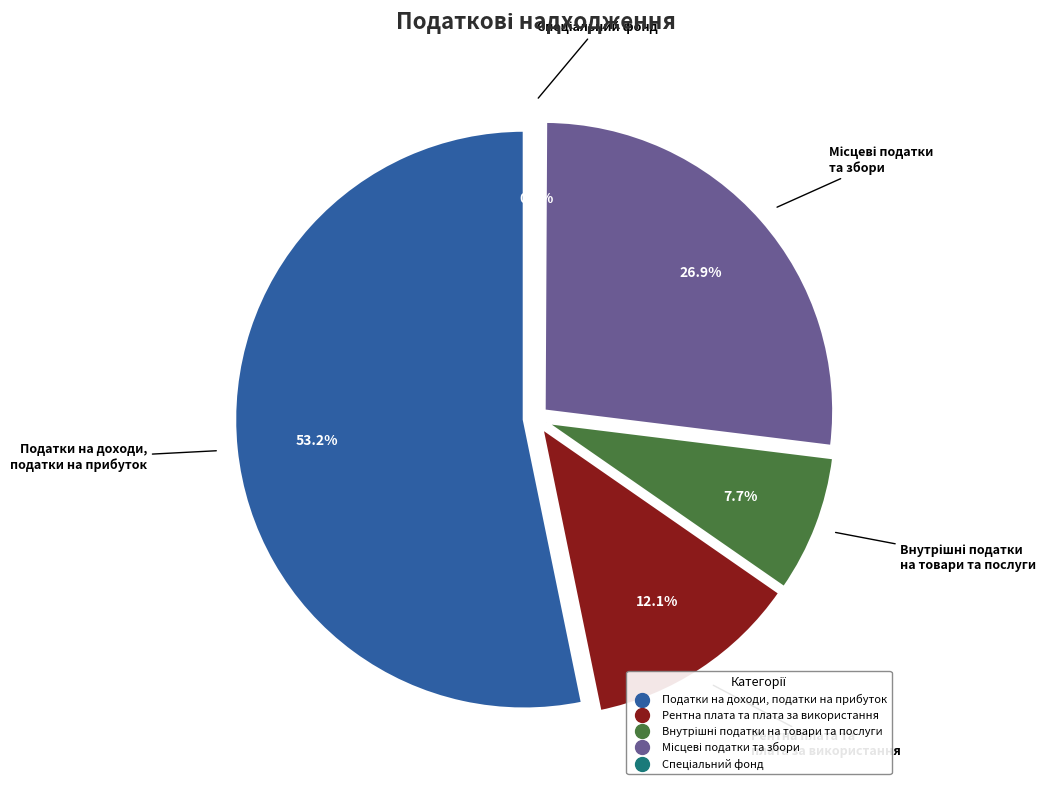

How many segments does this pie chart have?

5